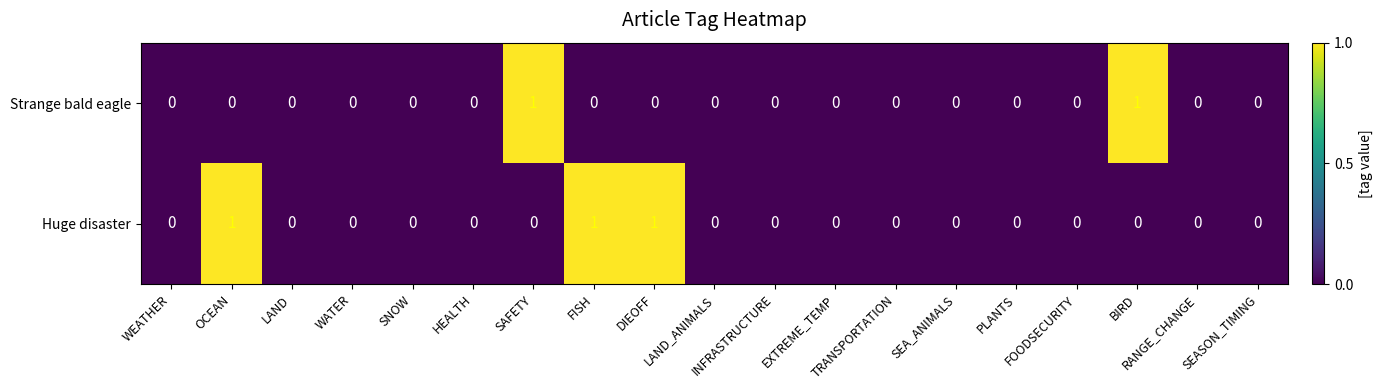

Which series has the largest total across all categories?

Huge disaster